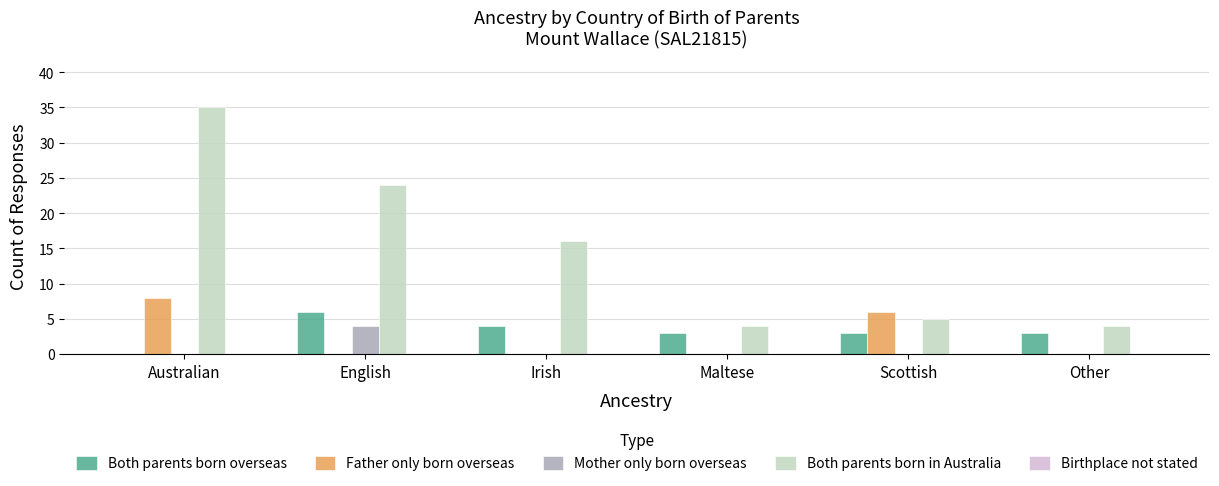

At which label does Father only born overseas reach its peak?

Australian